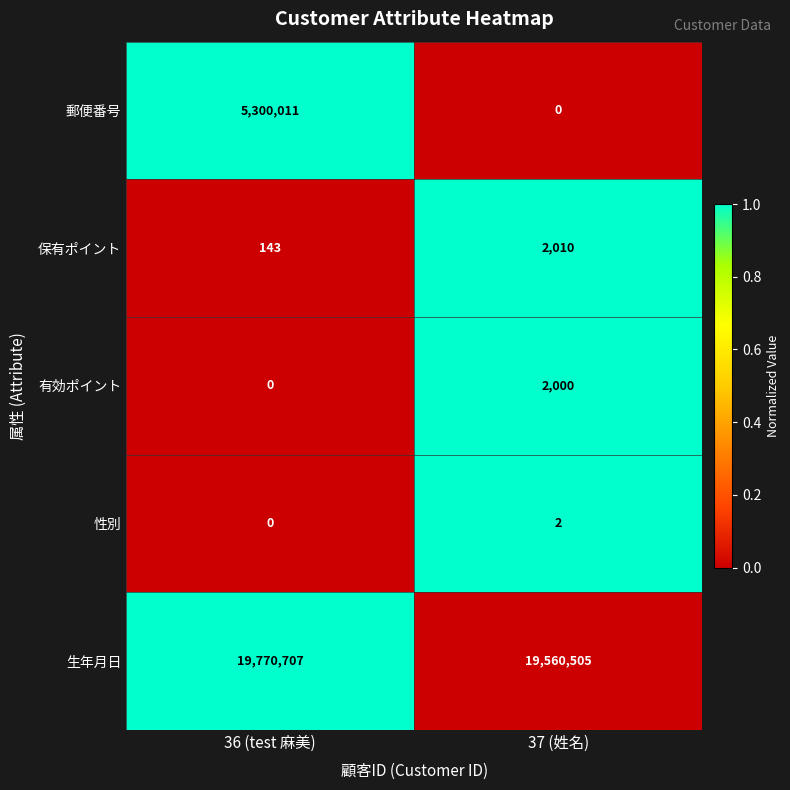

What is the difference between the maximum and minimum values in the 有効ポイント series?

2000